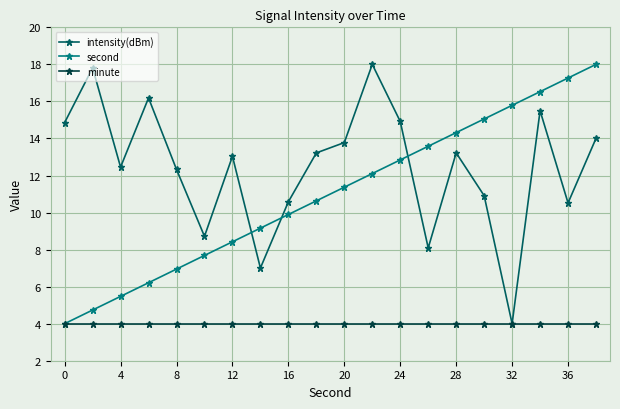

What is the value of the intensity(dBm) point at the 13th from the left?

14.9